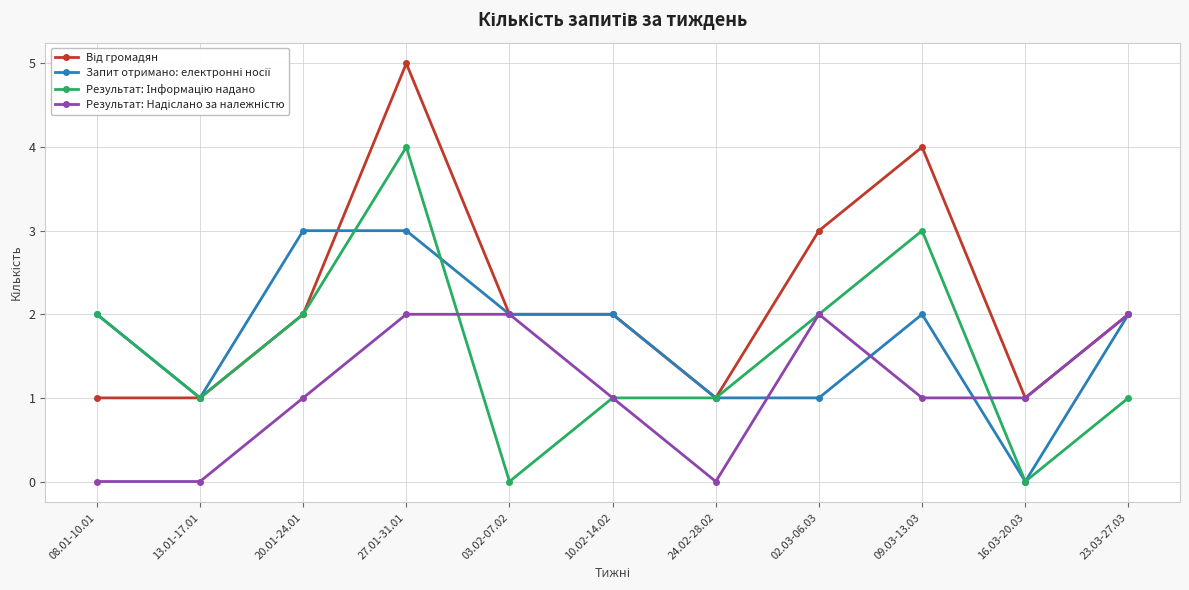

What is the label of the 9th point from the left?

09.03-13.03